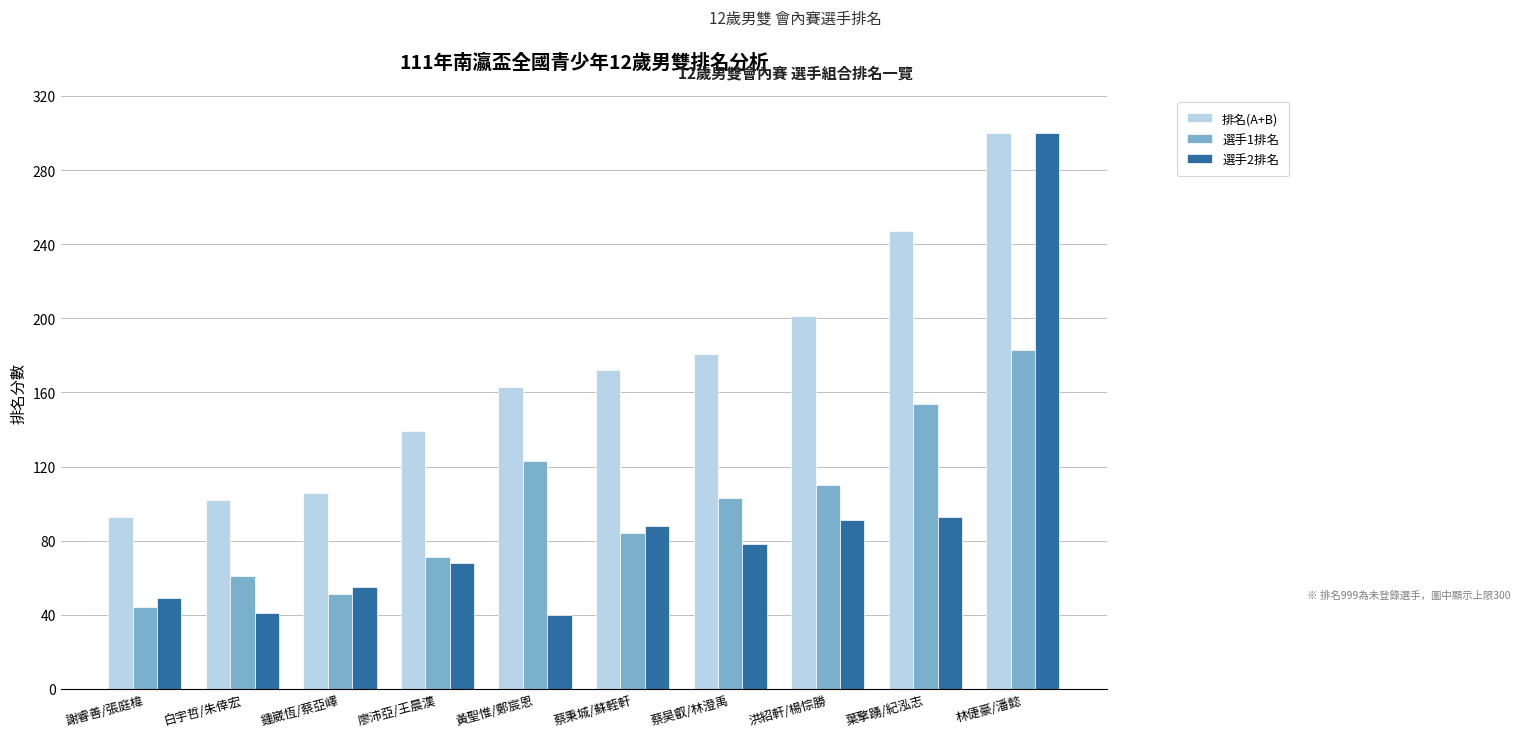

How many bars are there in each group?

3